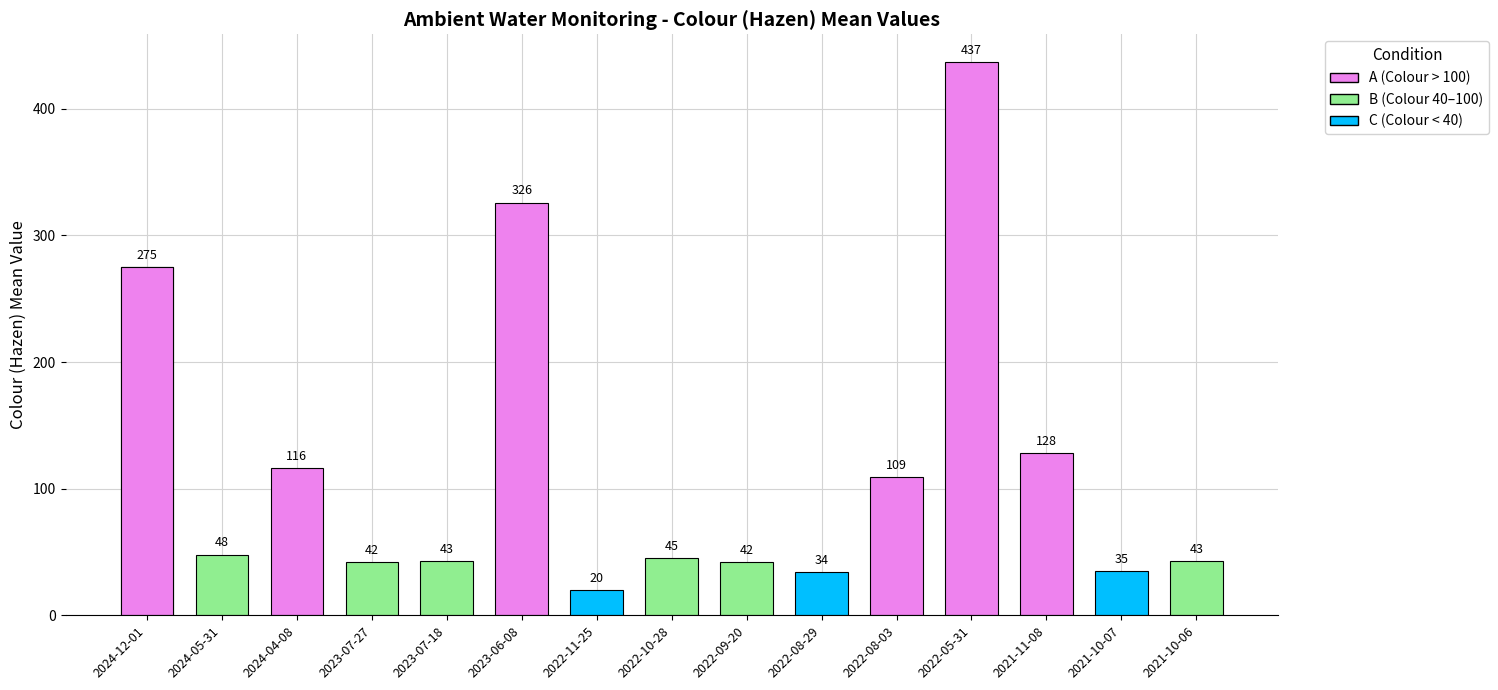

What position from the right is 2022-09-20?

7